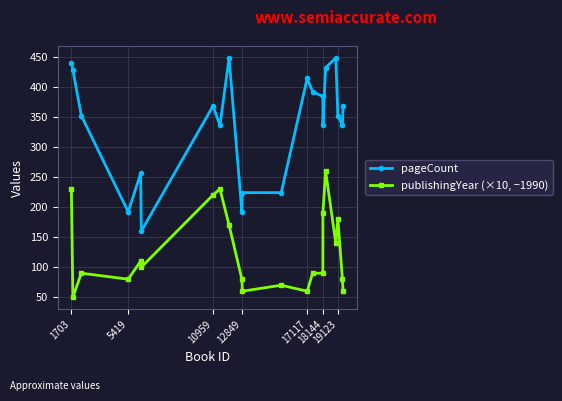

How many values in the publishingYear (×10, −1990) series are below 90?

8